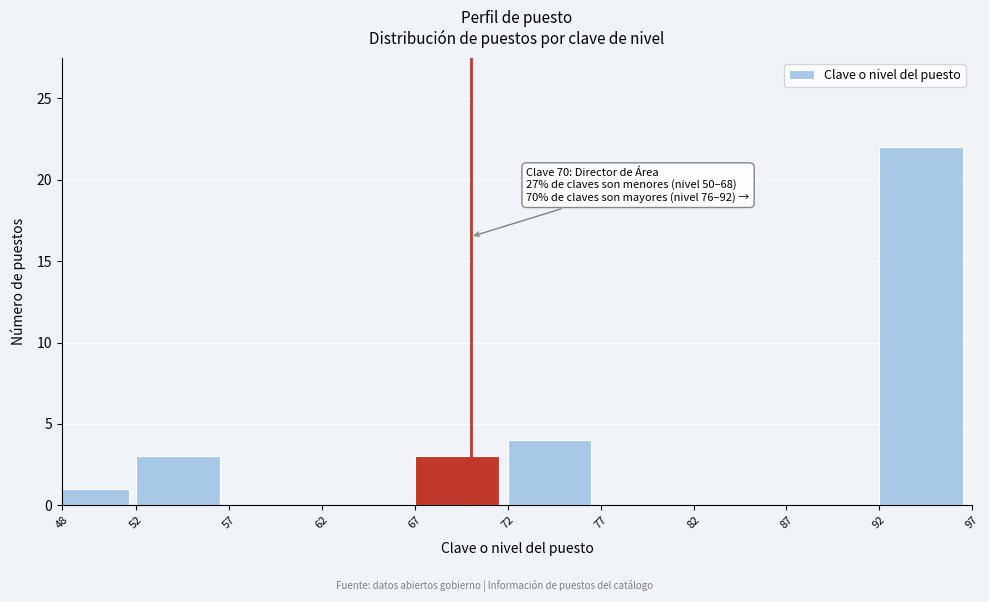

Over which range of the x-axis is the bar tallest?

92 to 97